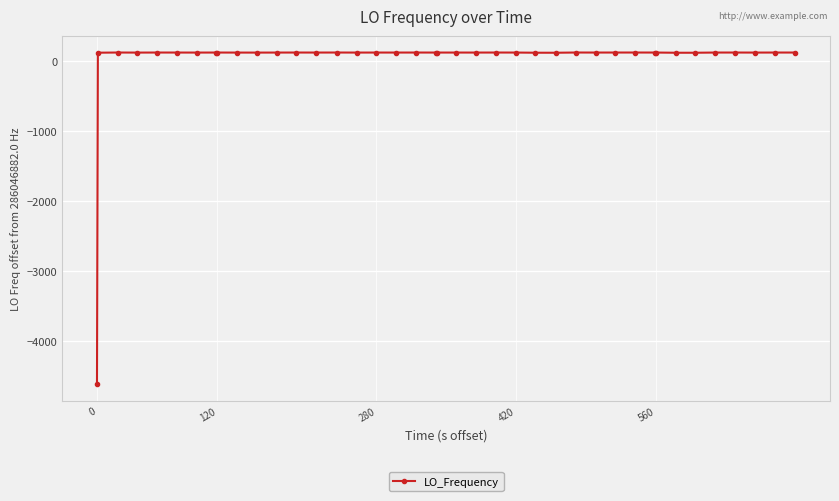

What is the value of the 17th point from the left?

118.8